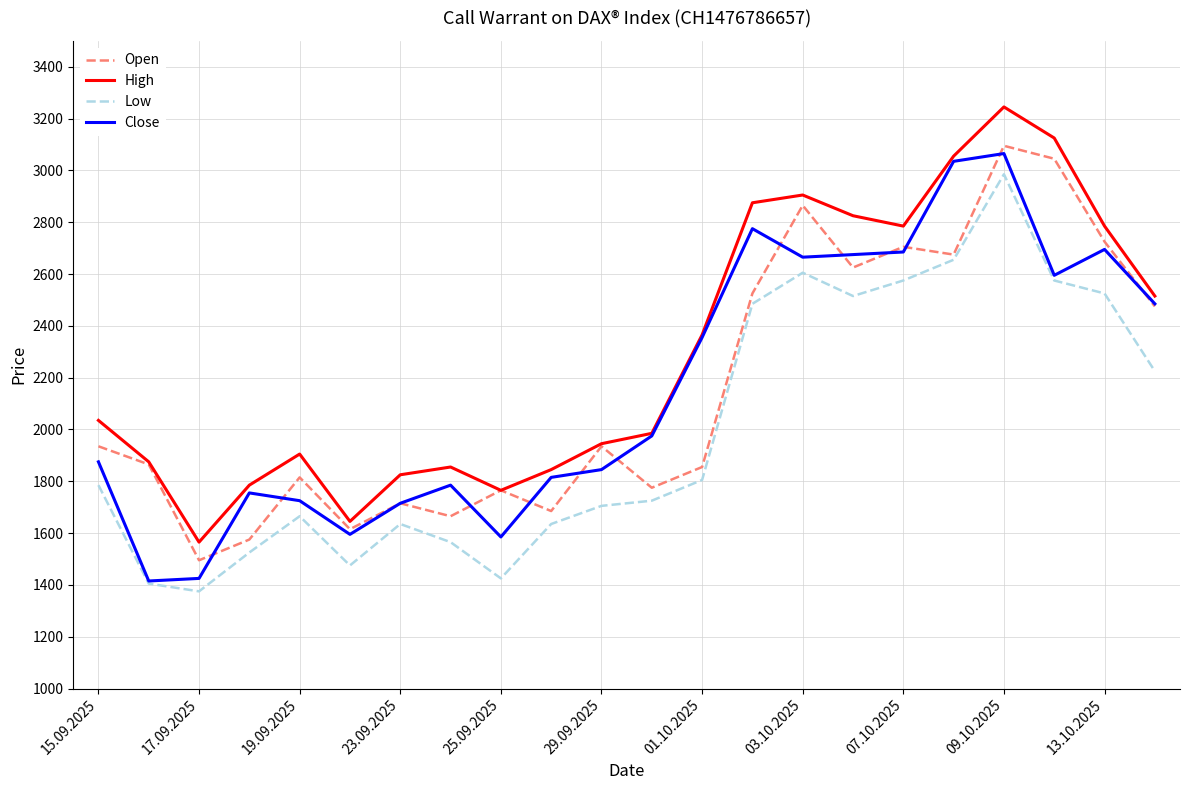

List the series in order of their peak value, highest first.

High, Open, Close, Low